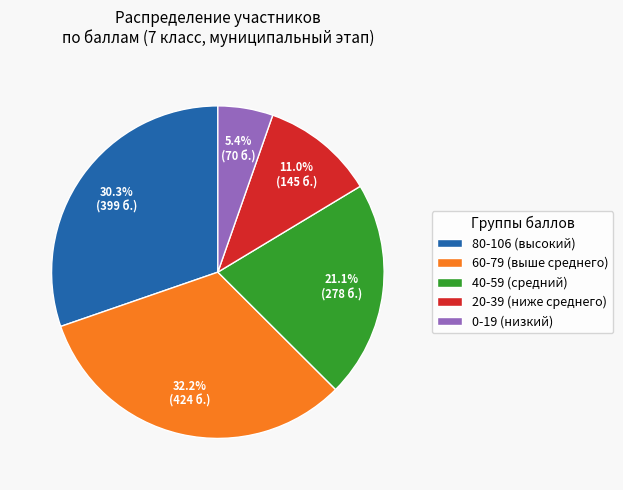

Does 20-39 (ниже среднего) account for over 50% of the chart?

No